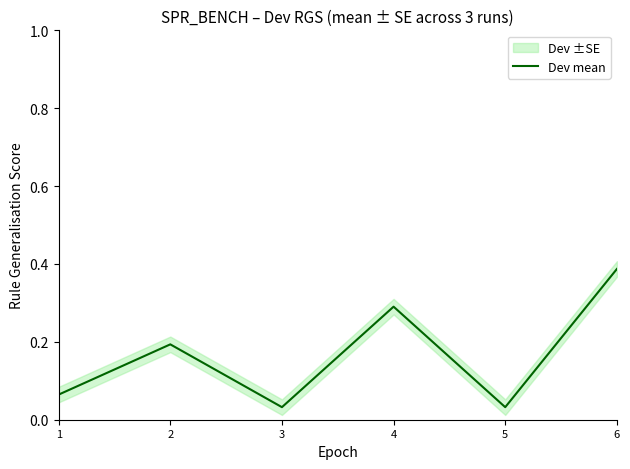

At which category does the data reach its first local valley?

3